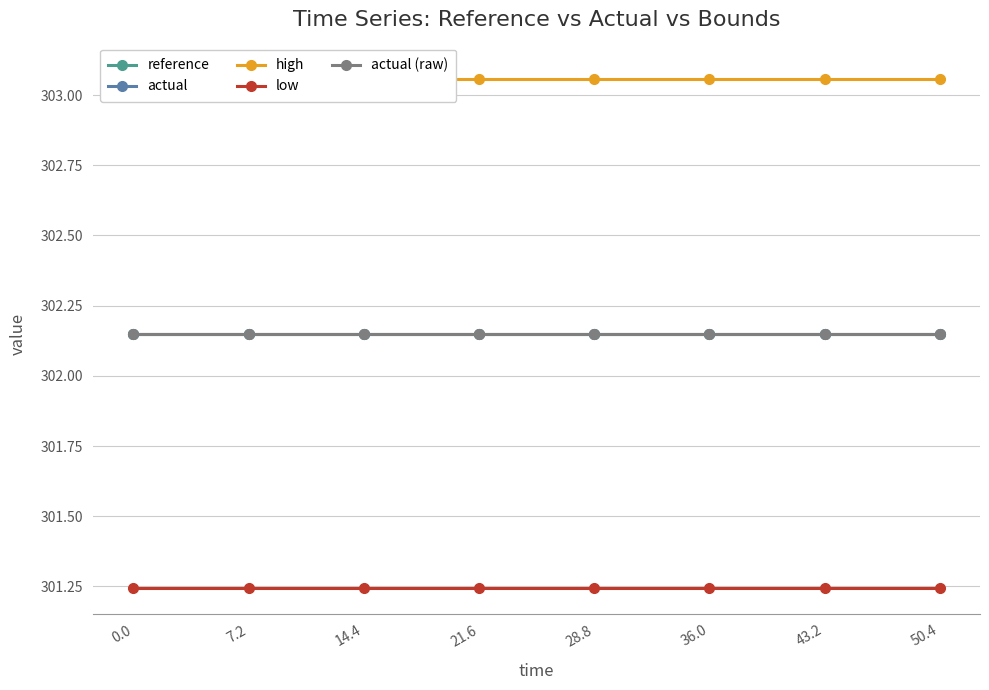

What is the value of the actual point at the 3rd from the left?

302.1